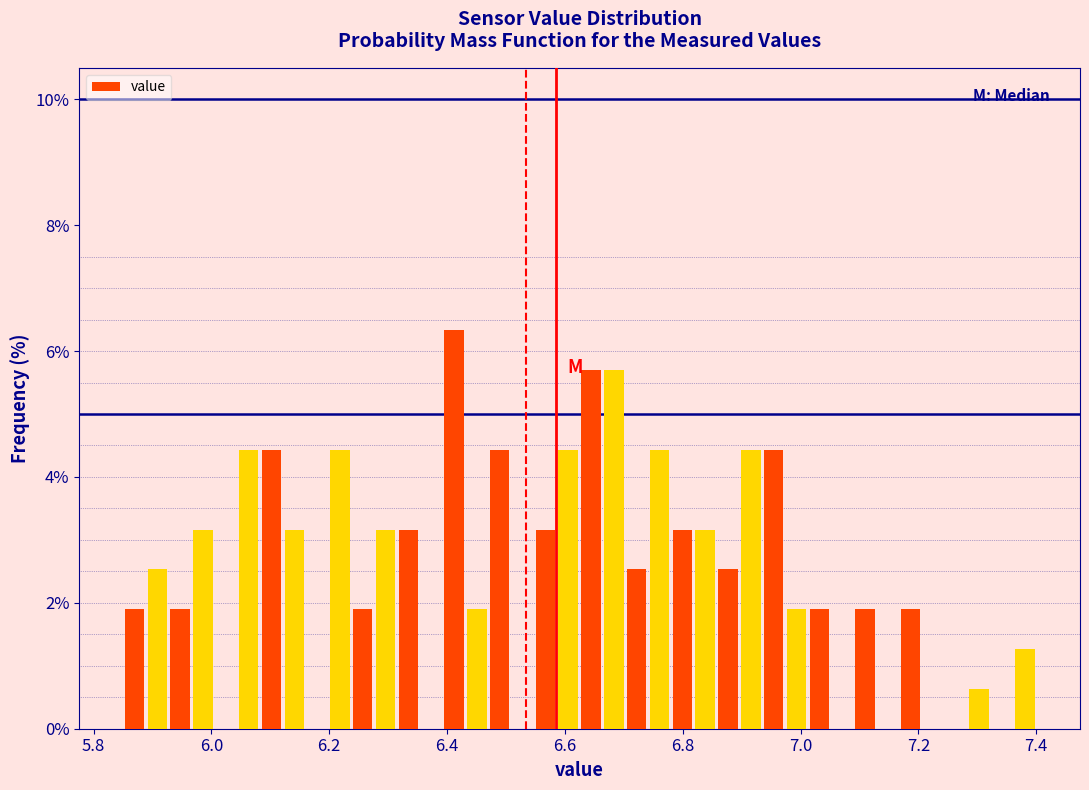

Read against the x-axis, roughly where is the centre of the tallest bar?

6.42